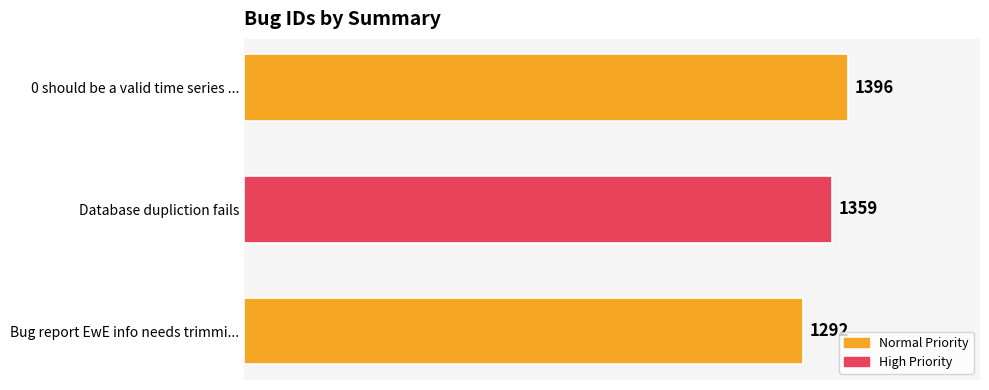

Where is the data nearest to the value 1344?

Database dupliction fails